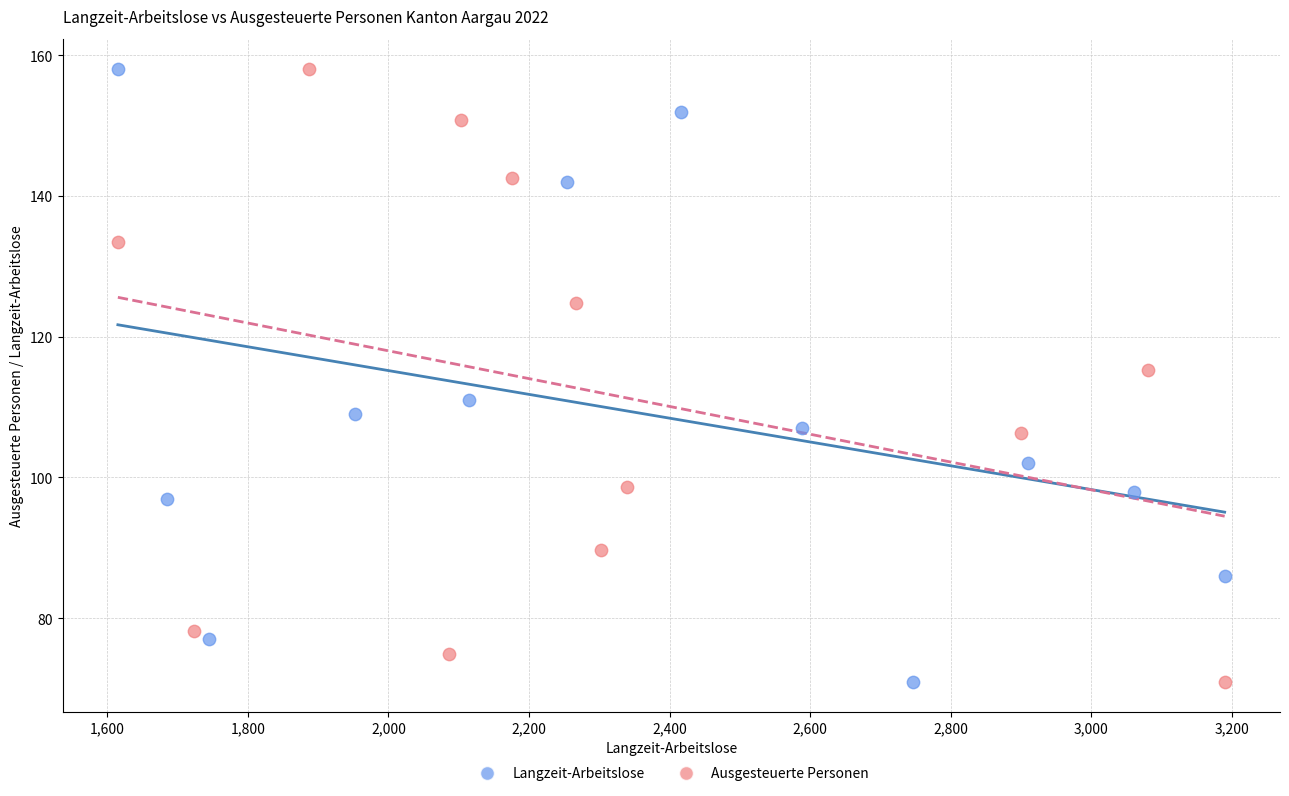

What are all the series names shown in the legend?

Langzeit-Arbeitslose, Ausgesteuerte Personen